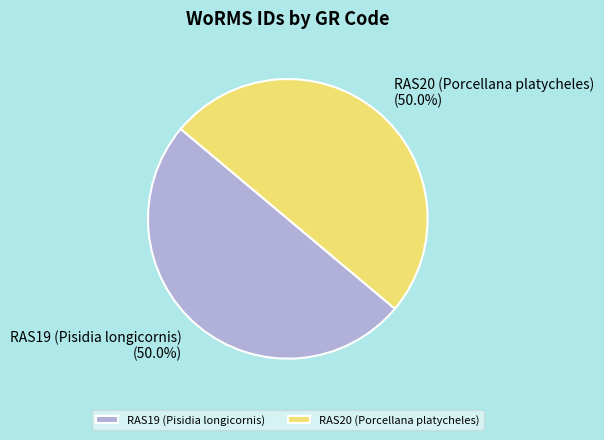

What percentage do RAS19 (Pisidia longicornis) and RAS20 (Porcellana platycheles) together represent?

100.0%